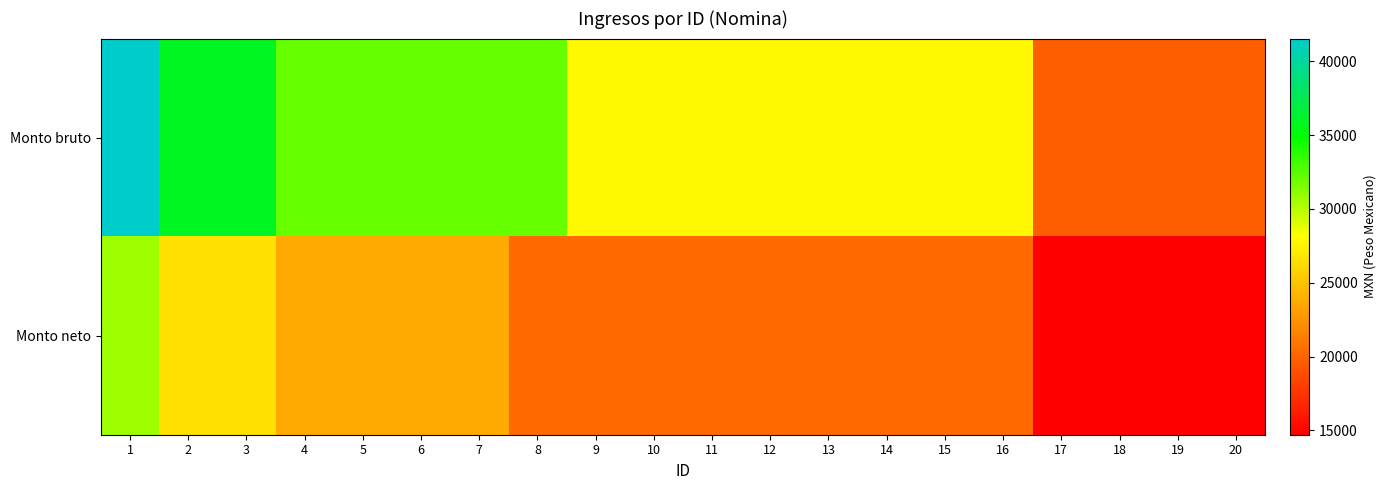

Which label corresponds to the smallest value in the chart?

17